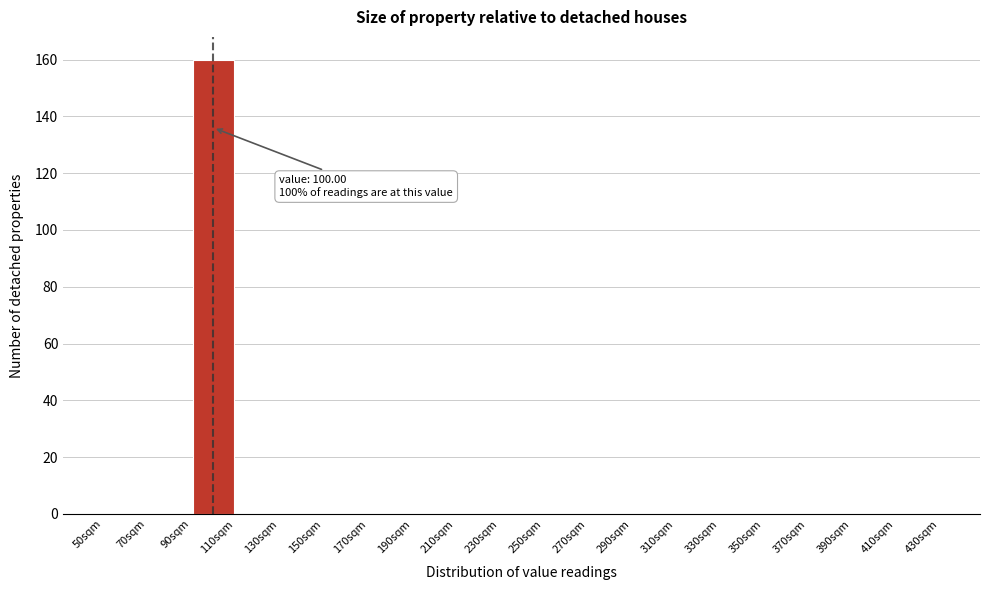

Which range on the x-axis has the tallest bar?

90 to 110